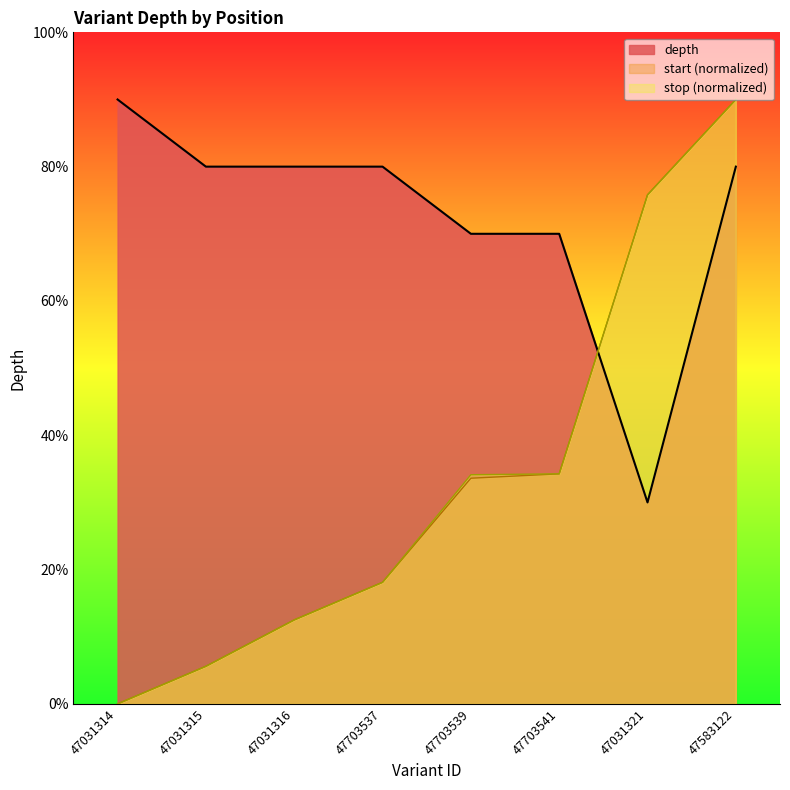

Which series has the largest range (max minus min)?

start